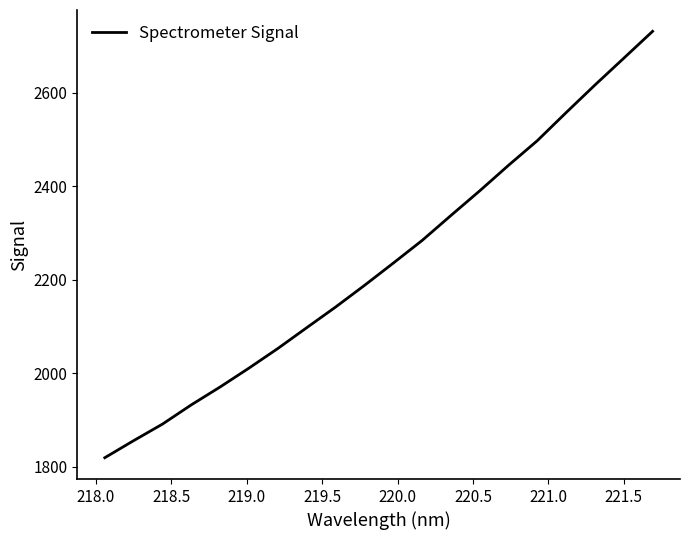

How many lines are shown in the chart?

1